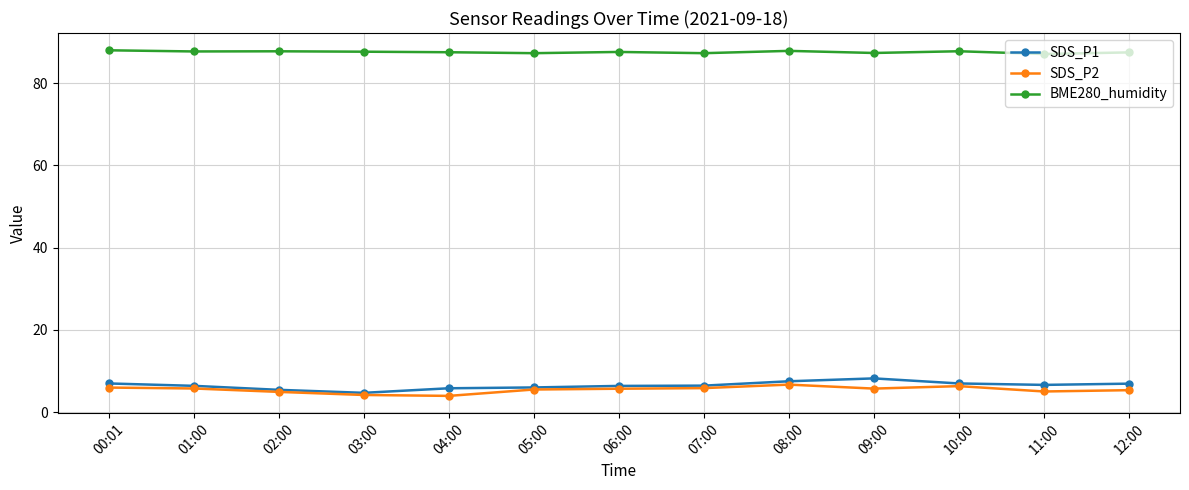

What is the label of the 4th point from the right?

09:00